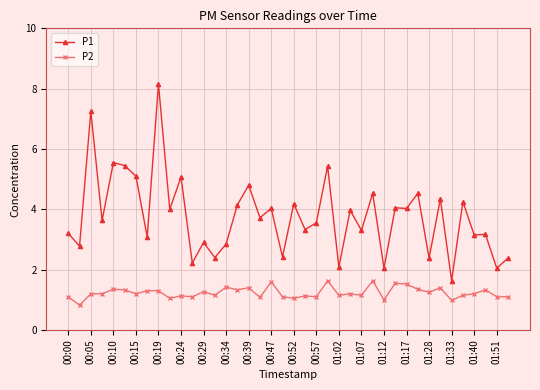

True or false: P1 has more than 2 points higher than both neighbors.

True